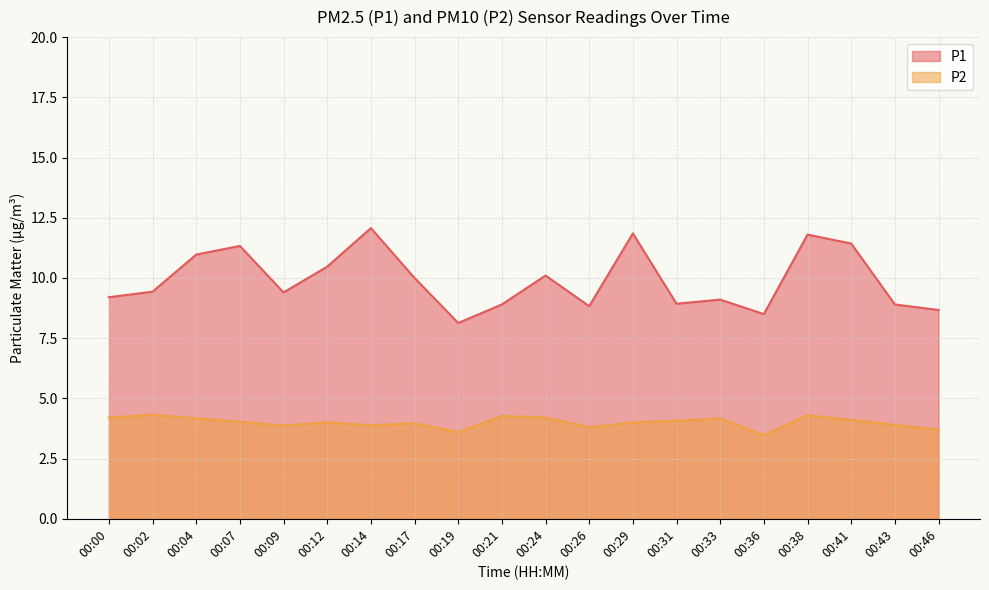

Reading right to left, transcribe all the data shown in this chart.

P1: 00:46=8.7	00:43=8.9	00:41=11.4	00:38=11.8	00:36=8.5	00:33=9.1	00:31=8.9	00:29=11.8	00:26=8.8	00:24=10.1	00:21=8.9	00:19=8.1	00:17=10.0	00:14=12.1	00:12=10.5	00:09=9.4	00:07=11.3	00:04=11.0	00:02=9.4	00:00=9.2
P2: 00:46=3.7	00:43=3.9	00:41=4.1	00:38=4.3	00:36=3.5	00:33=4.2	00:31=4.1	00:29=4.0	00:26=3.8	00:24=4.2	00:21=4.3	00:19=3.6	00:17=4.0	00:14=3.9	00:12=4.0	00:09=3.9	00:07=4.0	00:04=4.2	00:02=4.3	00:00=4.2